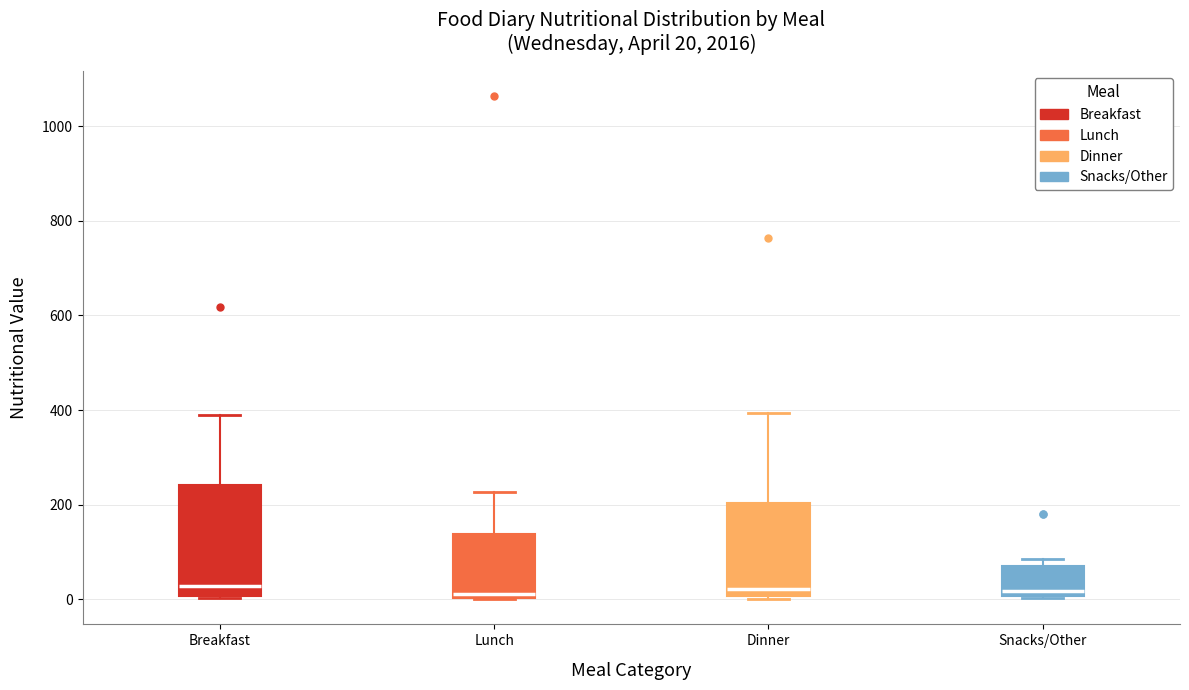

Which box is the tallest, from its lower edge to its upper edge?

Breakfast